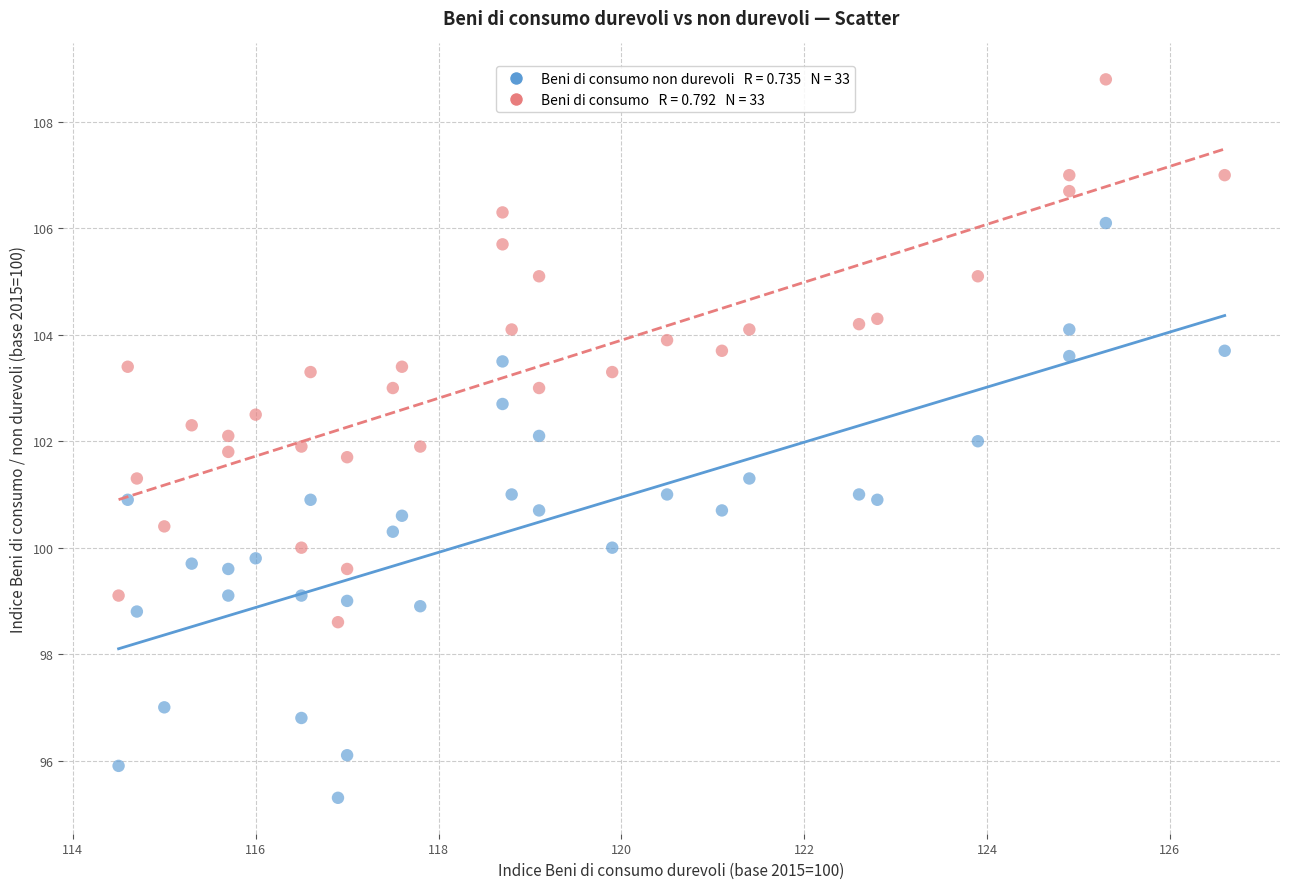

Across all data points, what is the range of Y values (max minus min)?

13.5